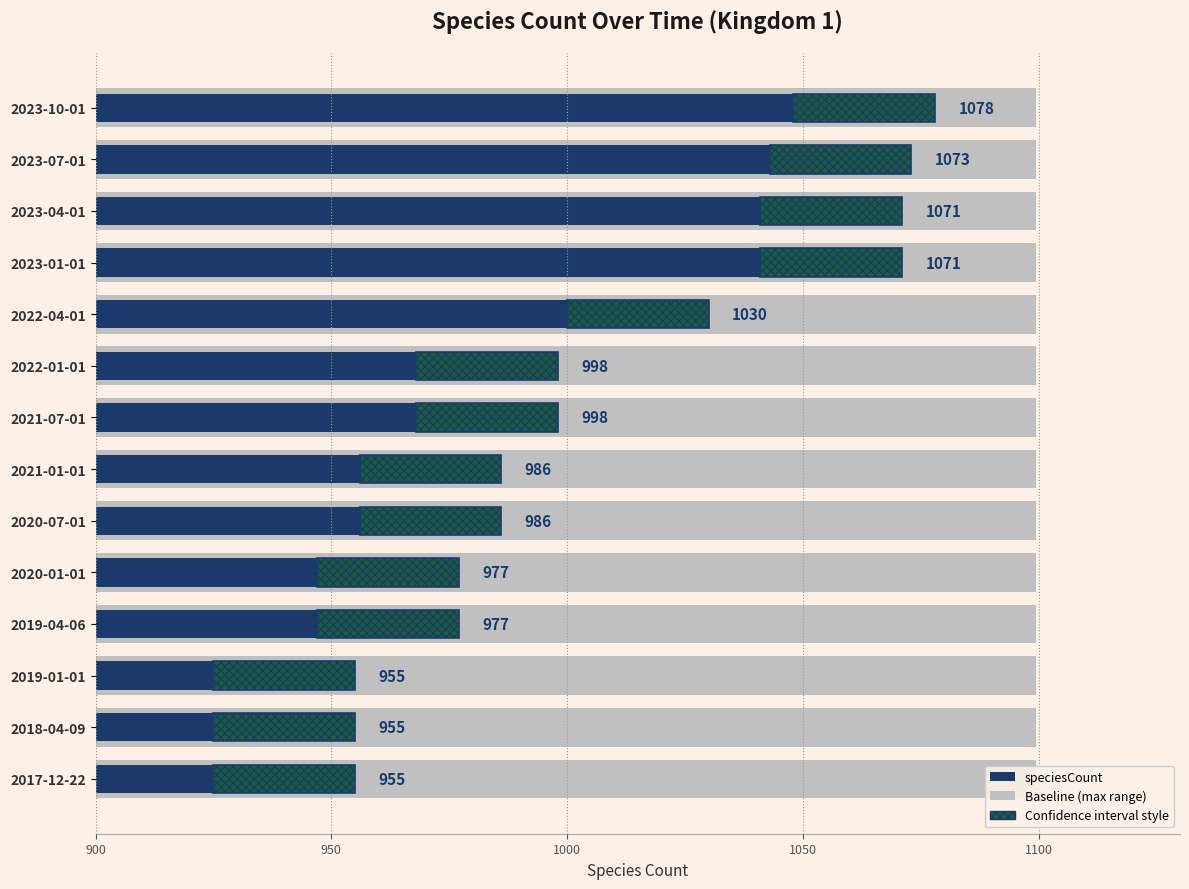

How many values are below 998?

7